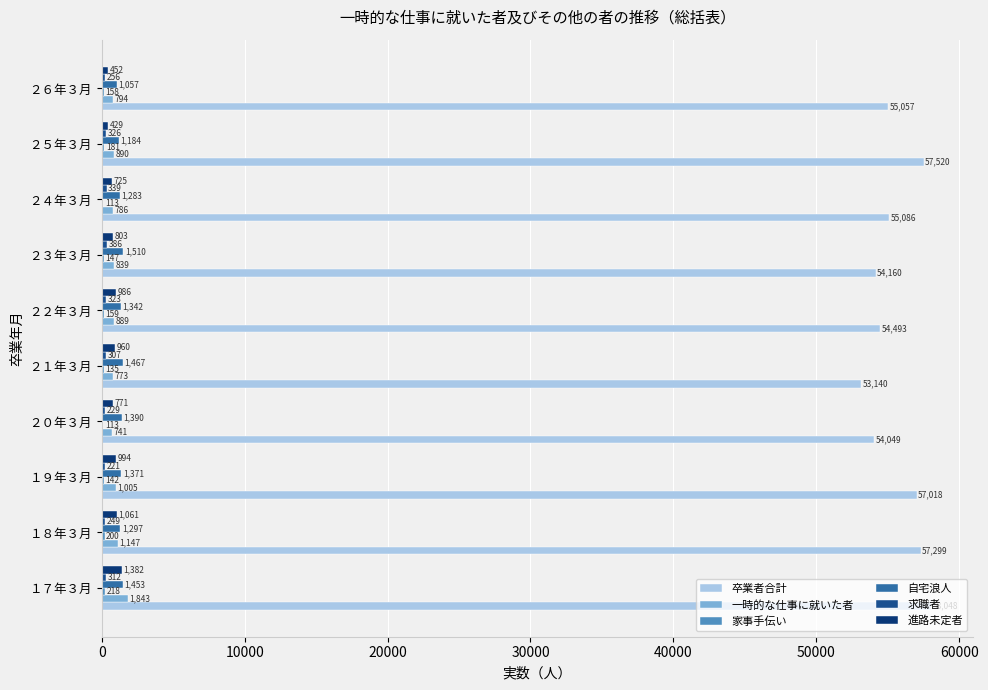

What is the difference between the maximum and second lowest values in the 一時的な仕事に就いた者 series?

1070